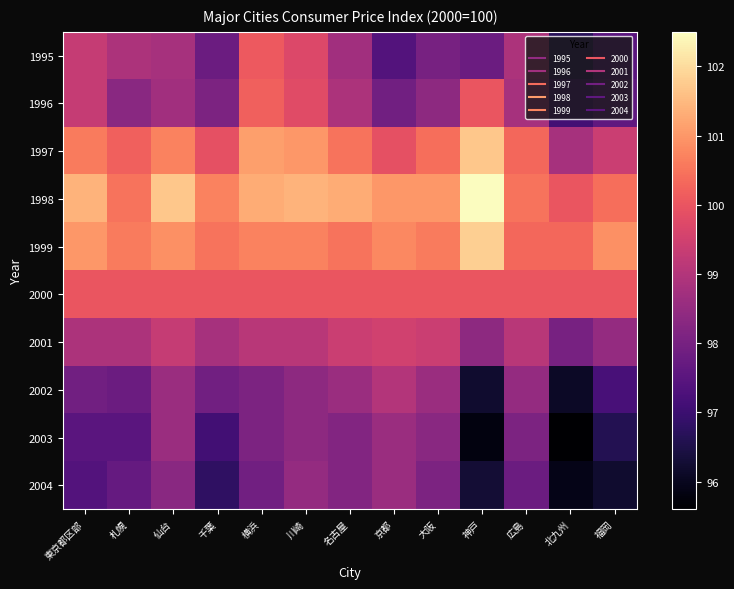

At which category is the sum across all series the highest?

川崎